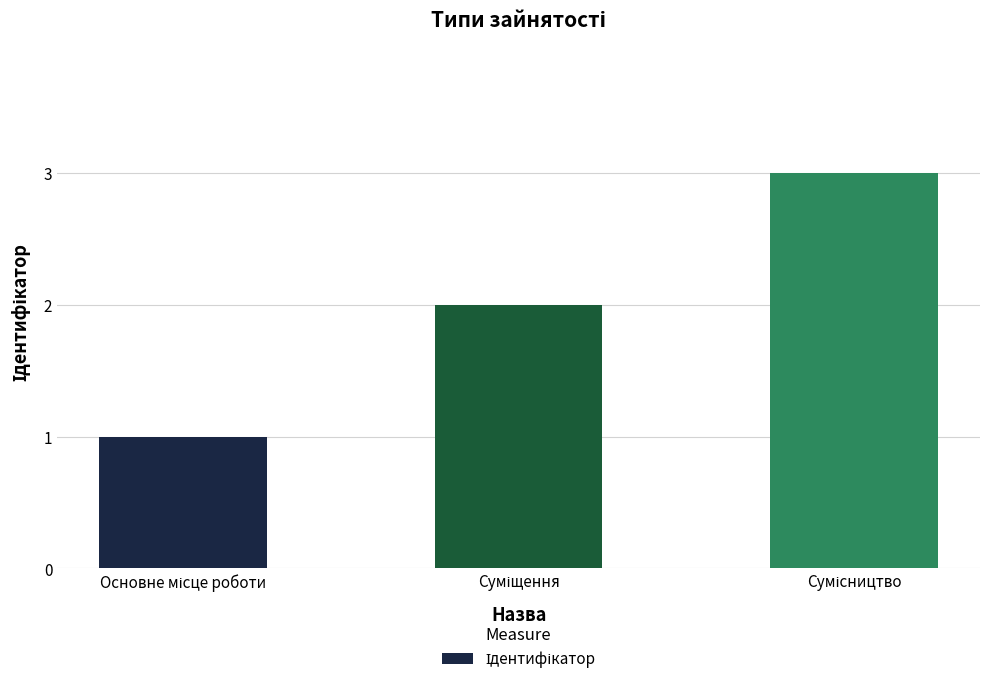

Count the values in the range 1 to 3.

3